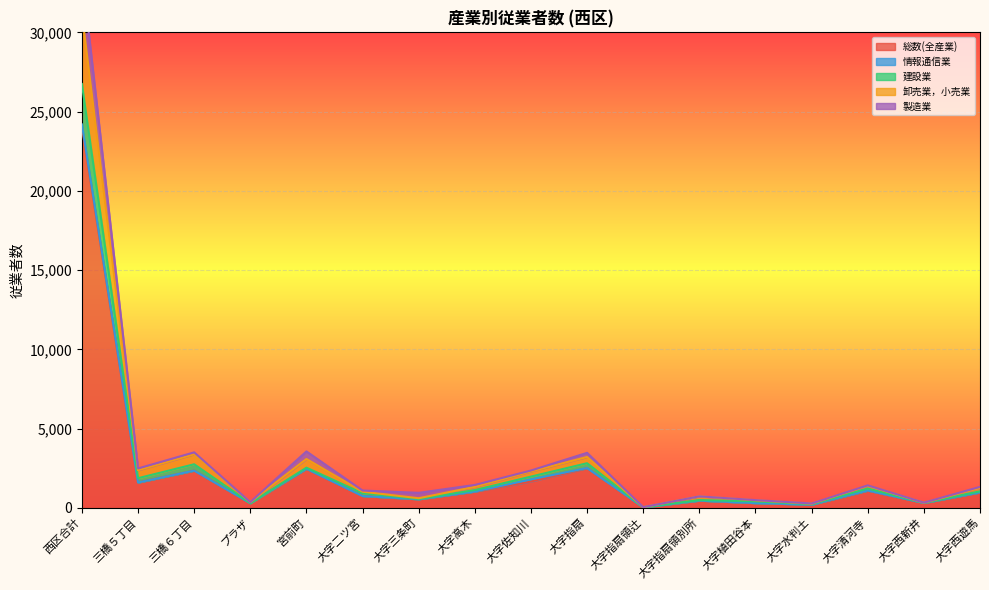

What is the difference between the maximum and minimum values in the 製造業 series?

24167